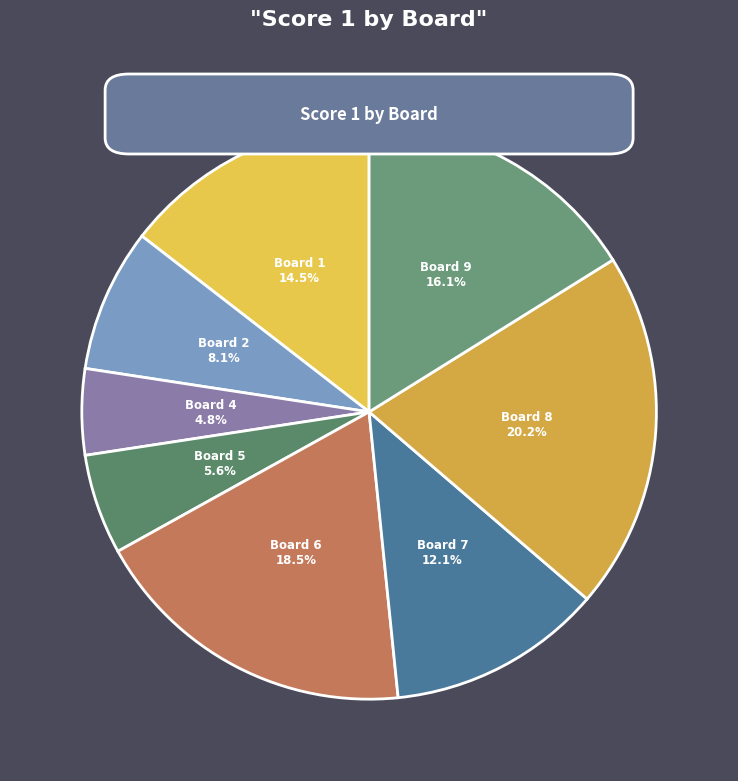

What is the ratio of the value at Board 1 to the value at Board 8?

0.7